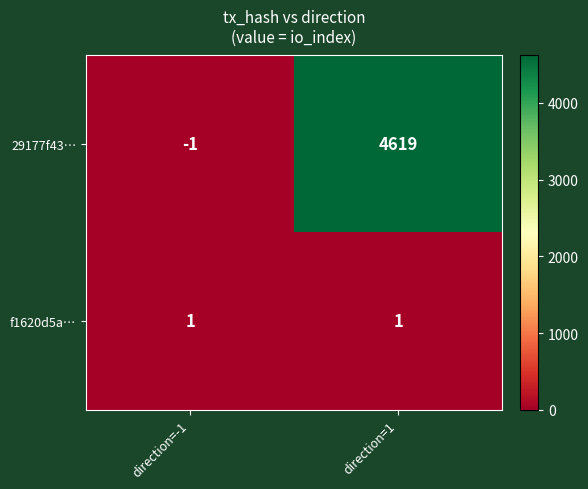

At which label is 29177f43… closest to 2309?

direction=-1